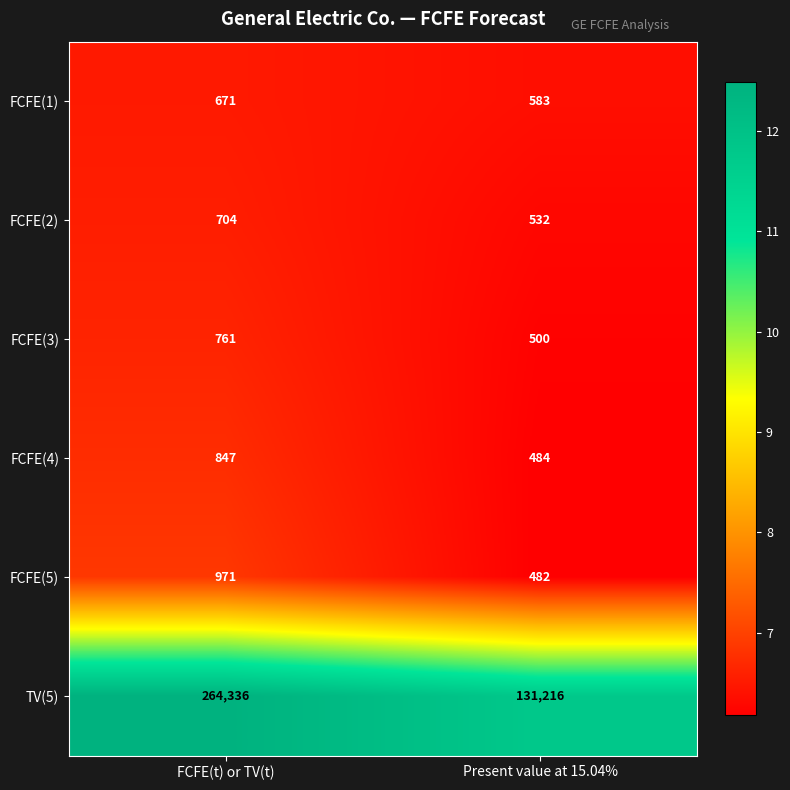

Which series changed the most between FCFE(t) or TV(t) and Present value at 15.04%?

TV(5)